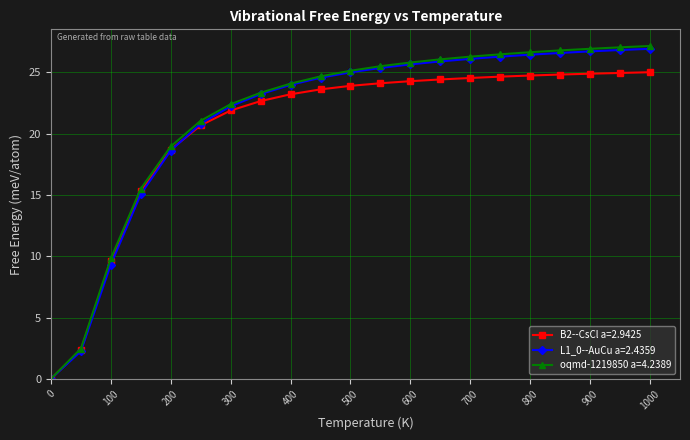

Which series has the widest spread of values?

oqmd-1219850 a=4.2389